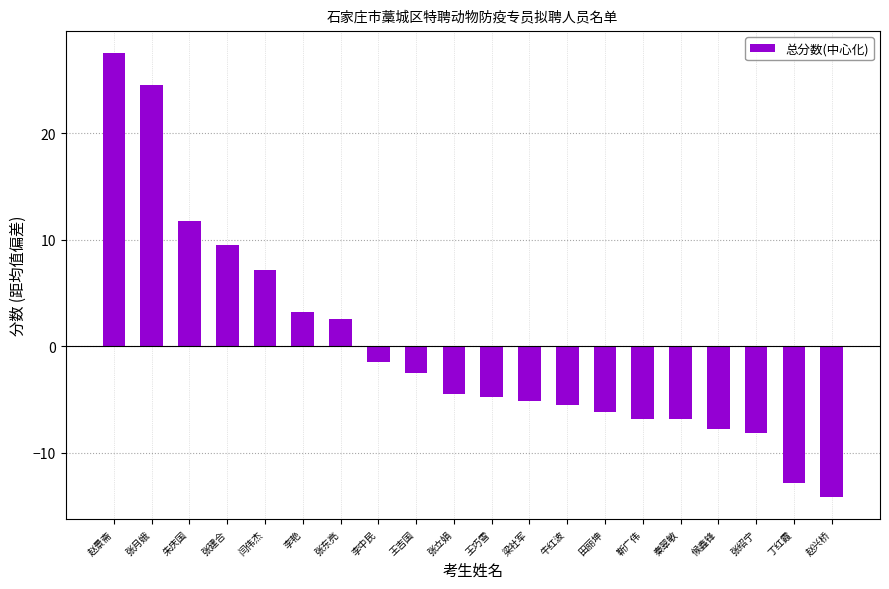

At which category does the chart reach its minimum across all series?

赵兴桥